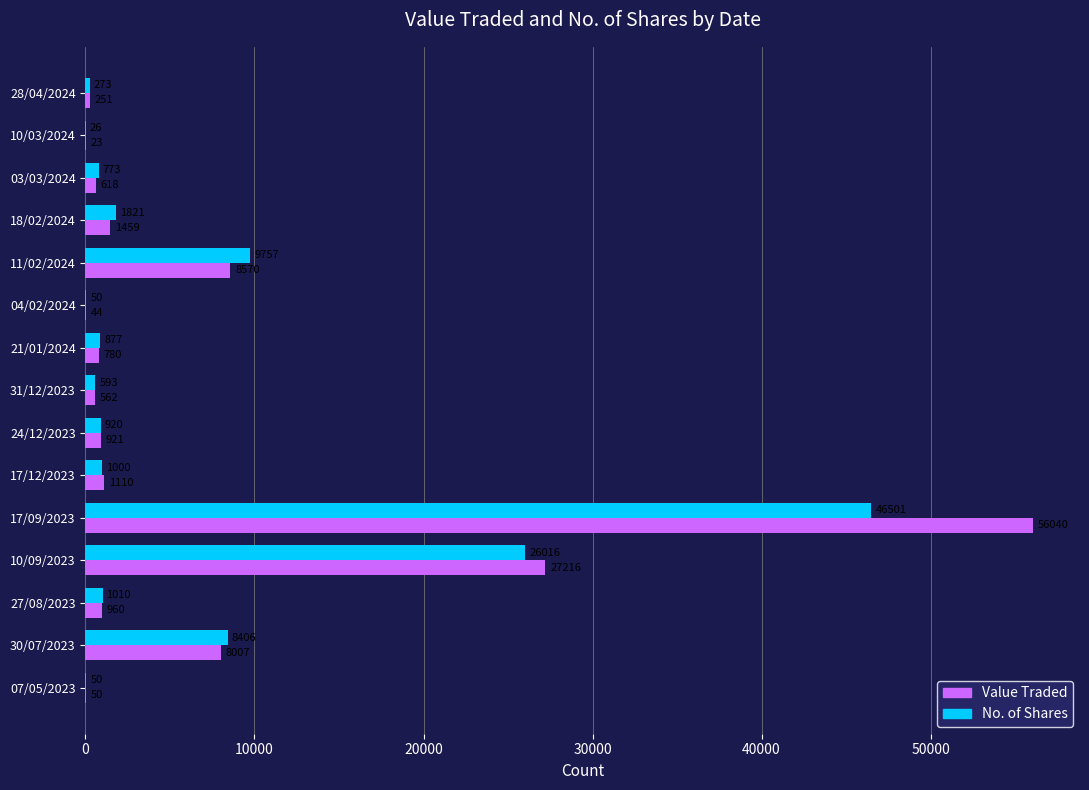

At which label is No. of Shares closest to 23263?

10/09/2023